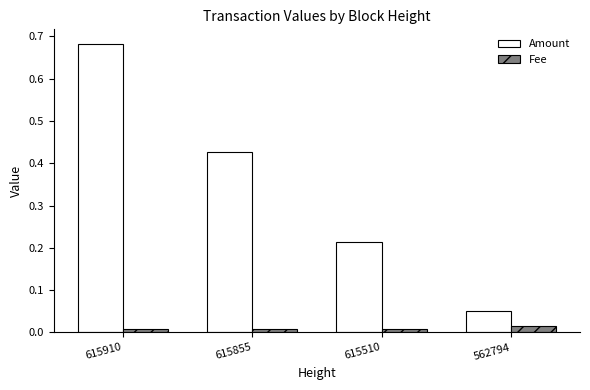

Is the value of Fee at 615855 greater than the value of Amount at 615910?

No